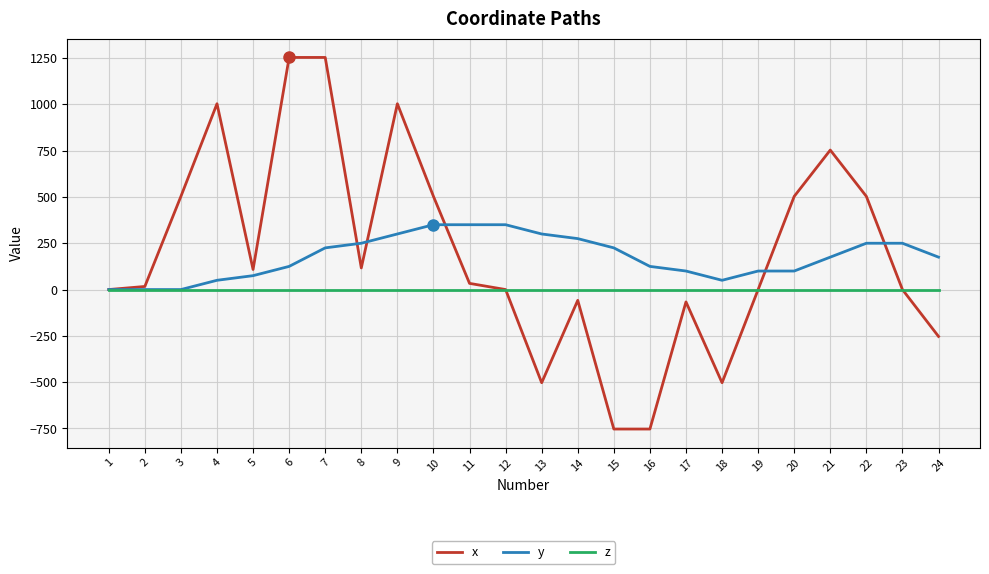

What is the maximum value shown in the chart?

1253.0